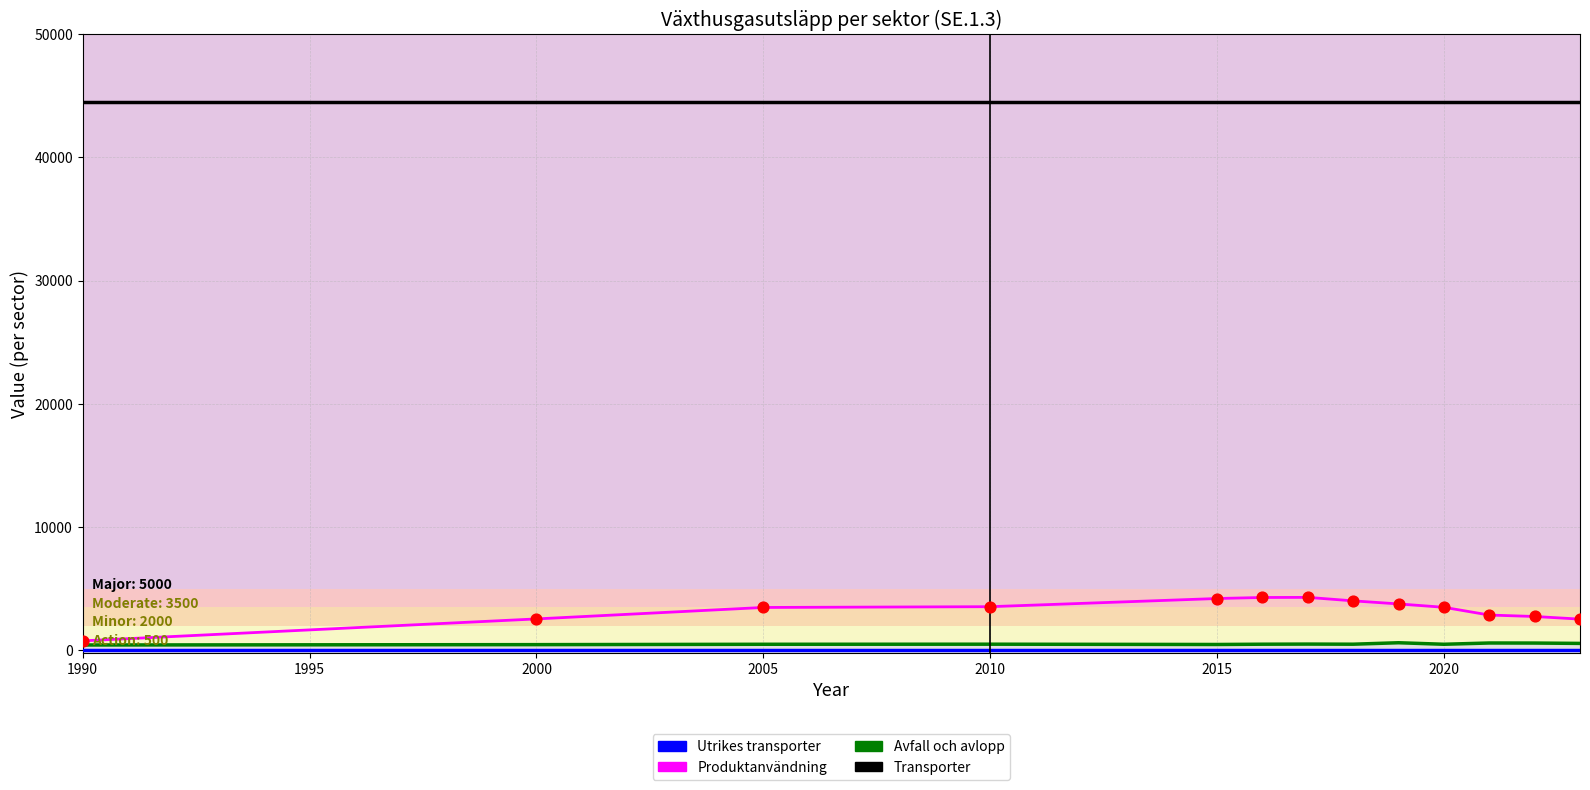

Which series has the largest range (max minus min)?

Produktanvändning